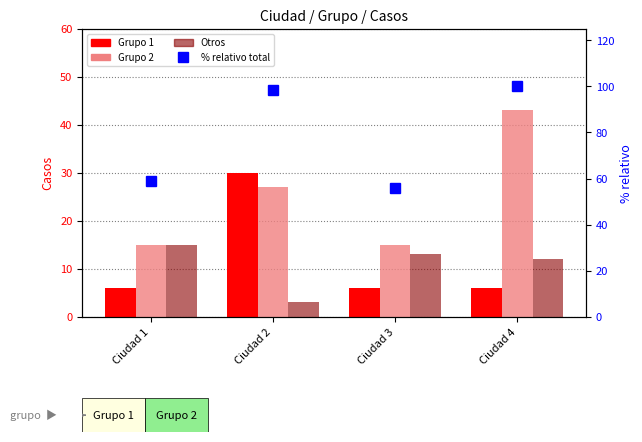

Rank the series by their maximum value, from lowest to highest.

Otros, Grupo 1, Grupo 2, % relativo total